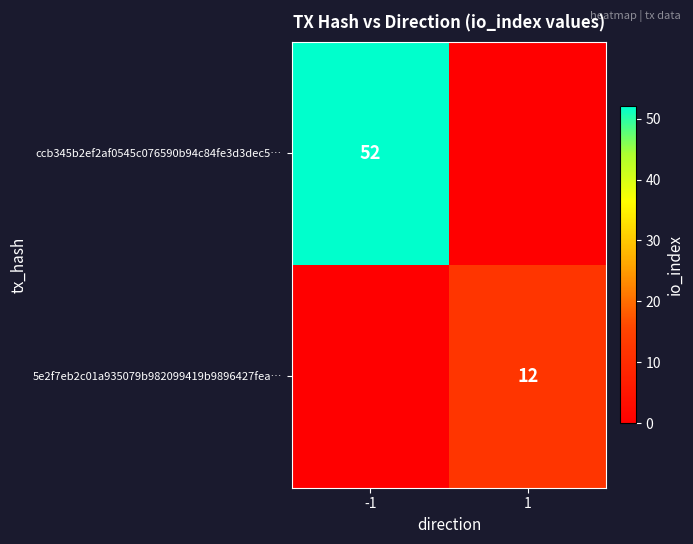

True or false: ccb345b2ef2af0545c076590b94c84fe3d3dec5… has a value of 35 at -1.

False